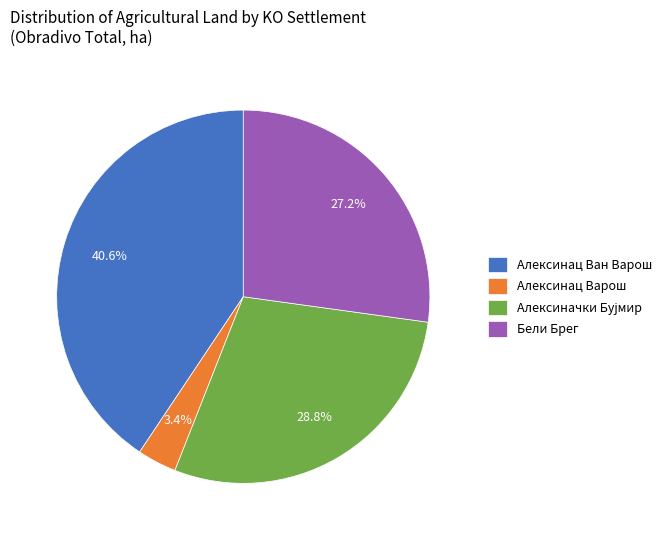

Is there a majority slice in this chart?

No